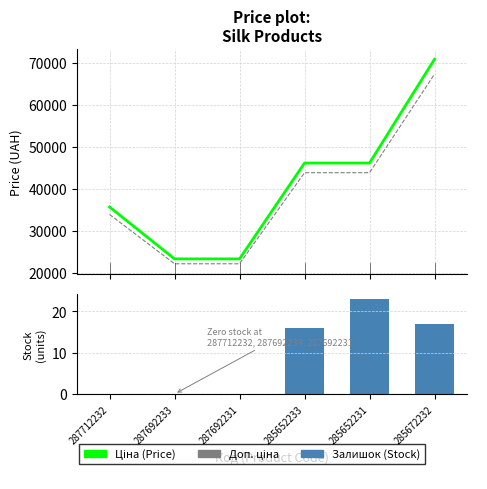

How many data points in Доп. ціна are above 43836?

3